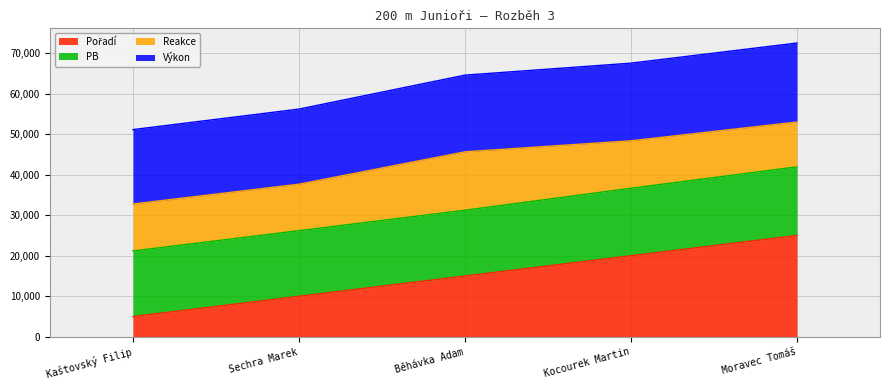

What is the total value across all series at Moravec Tomáš?

72454